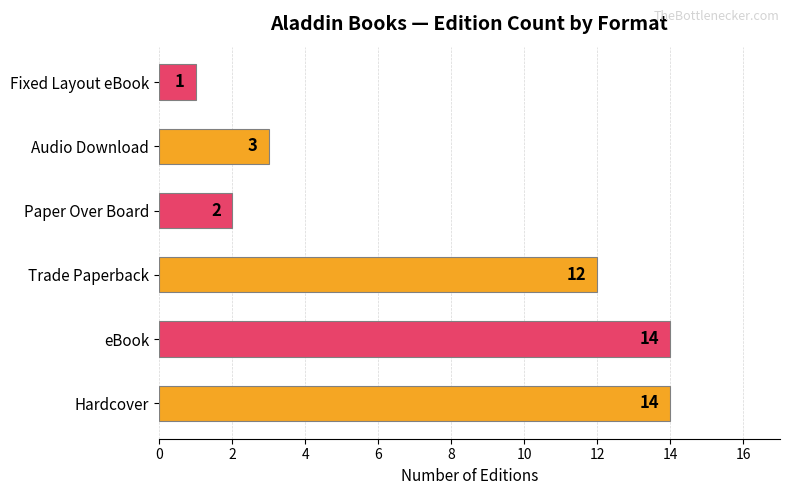

Reading top to bottom, extract all data points from this chart.

1	3	2	12	14	14